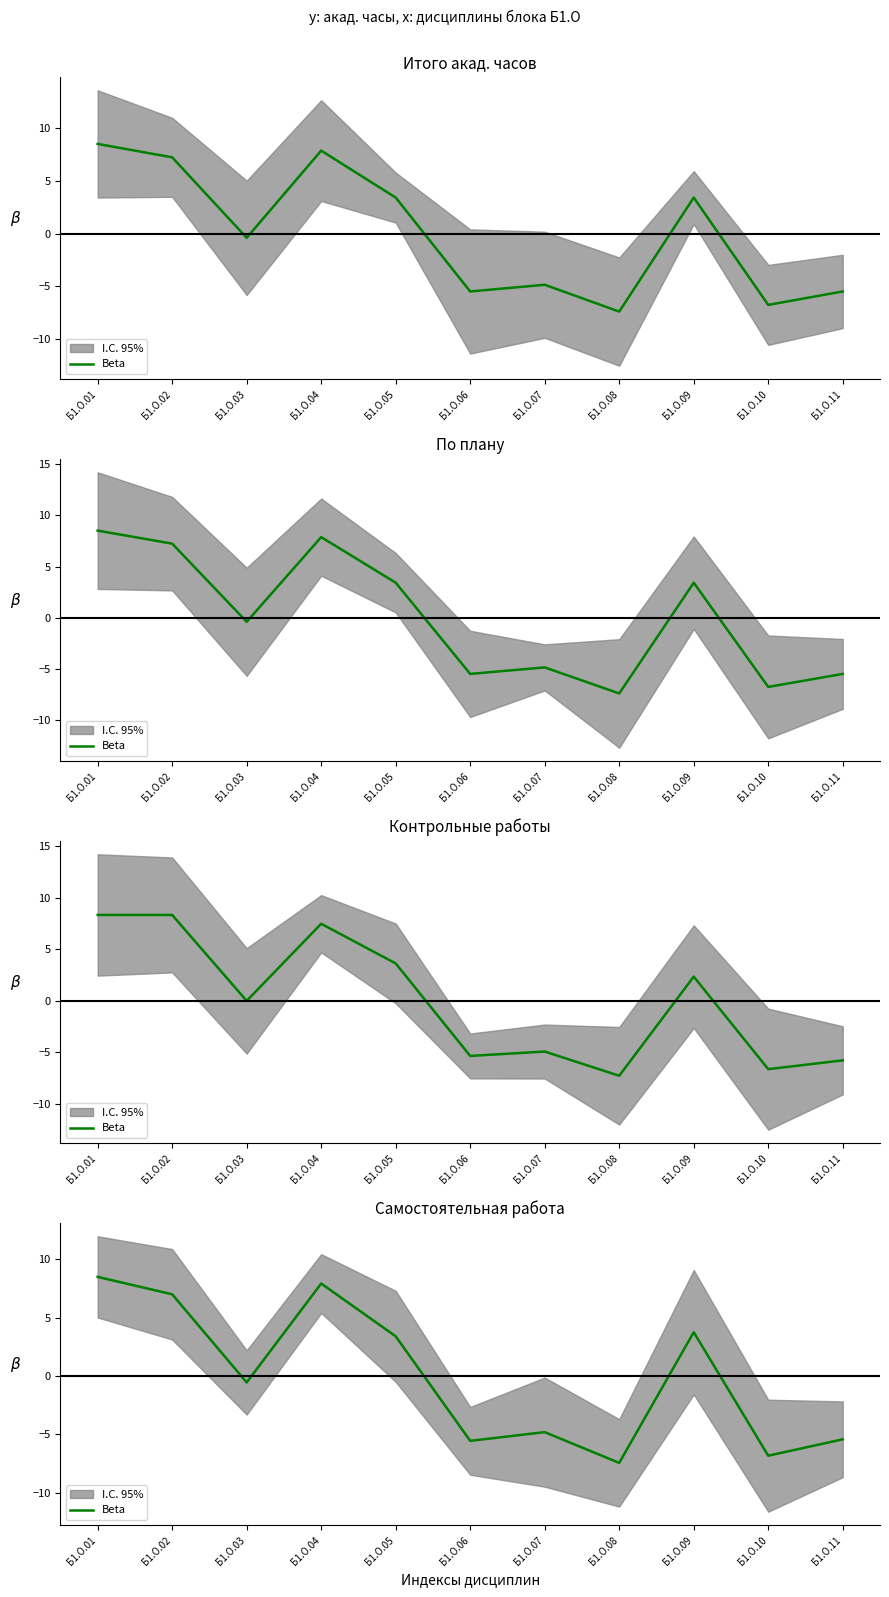

Does the chart have visible grid lines?

No